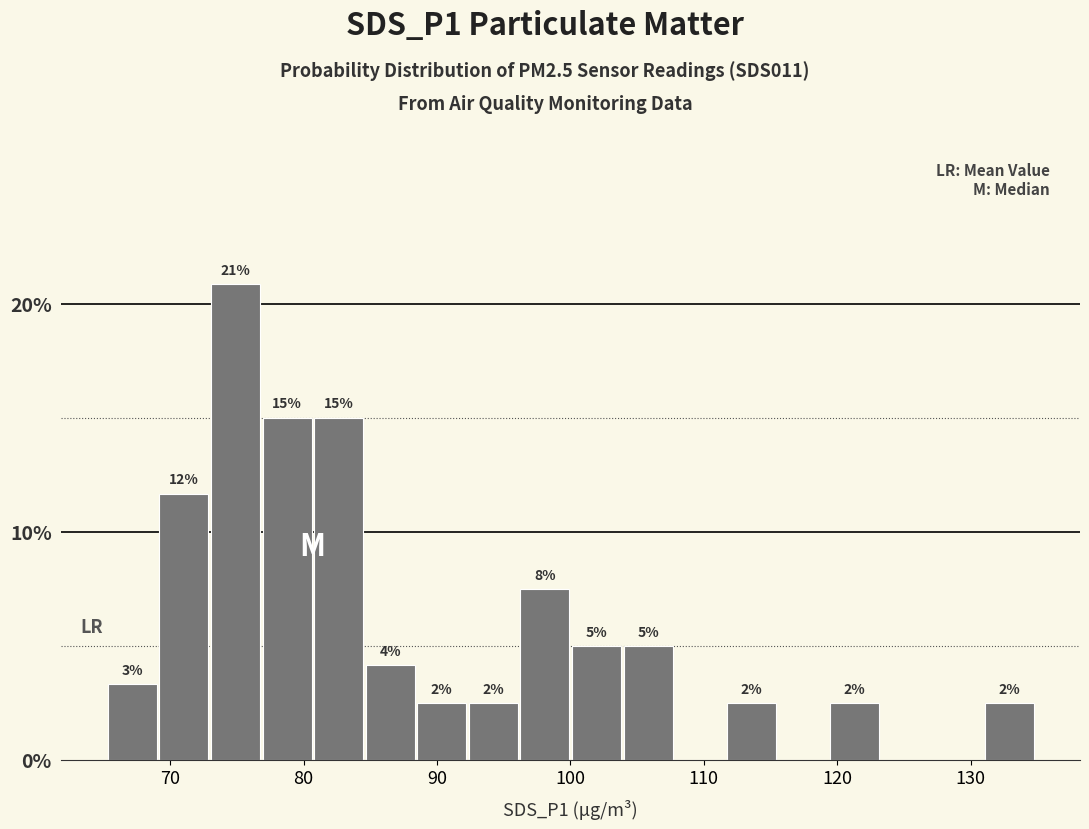

Read against the x-axis, roughly where is the centre of the tallest bar?

75